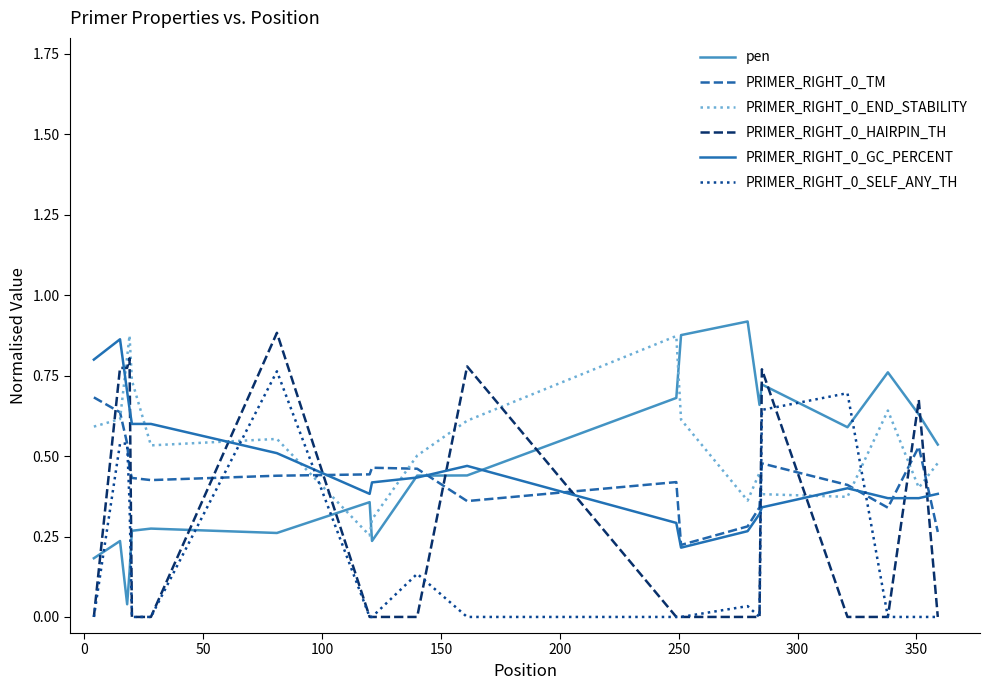

True or false: PRIMER_RIGHT_0_END_STABILITY and PRIMER_RIGHT_0_SELF_ANY_TH intersect in this chart.

True